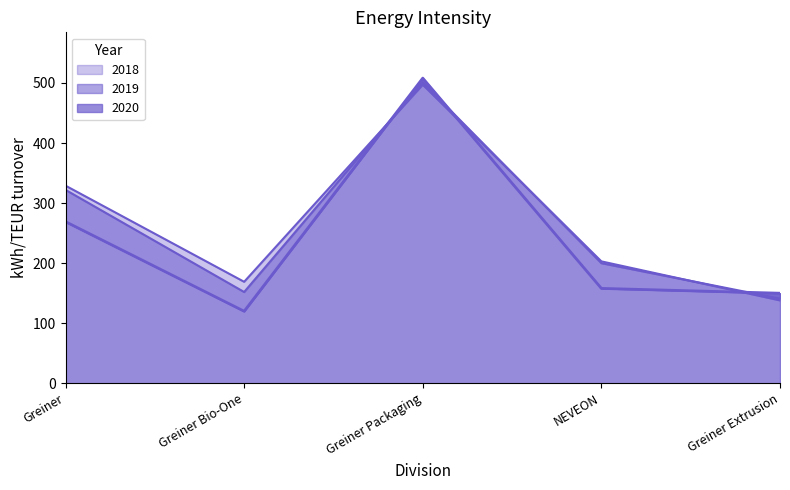

How many values in the 2020 series are below 158?

2